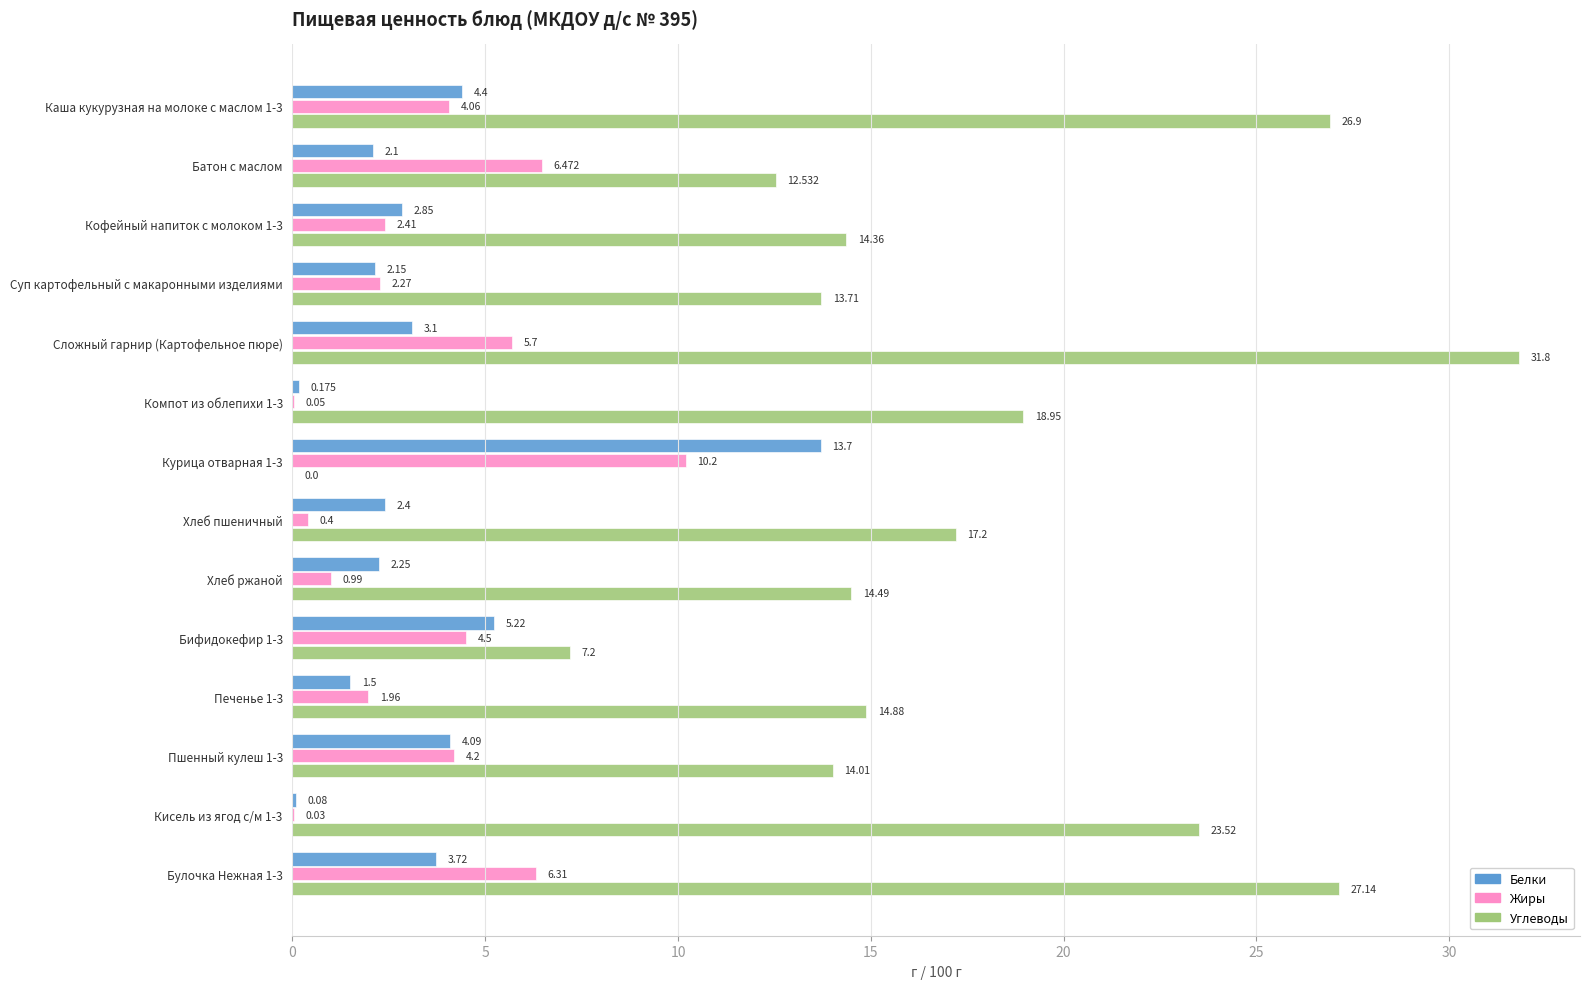

Count the number of data series in this chart.

3